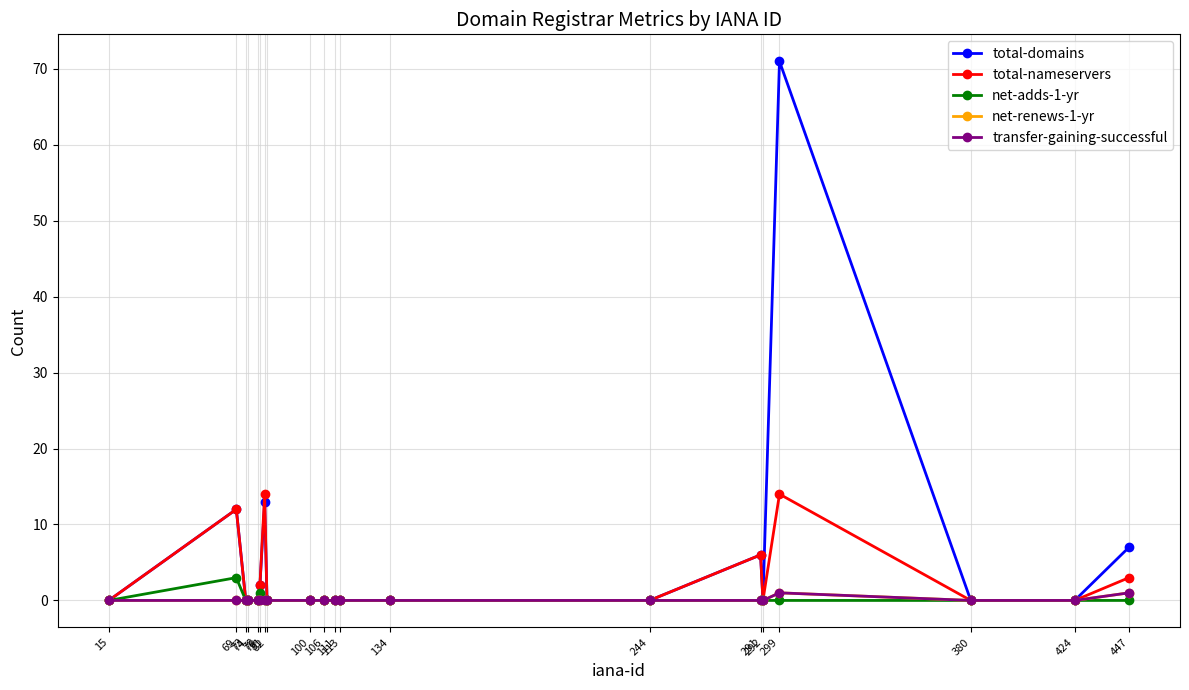

At which category does total-nameservers reach its first local valley?

292